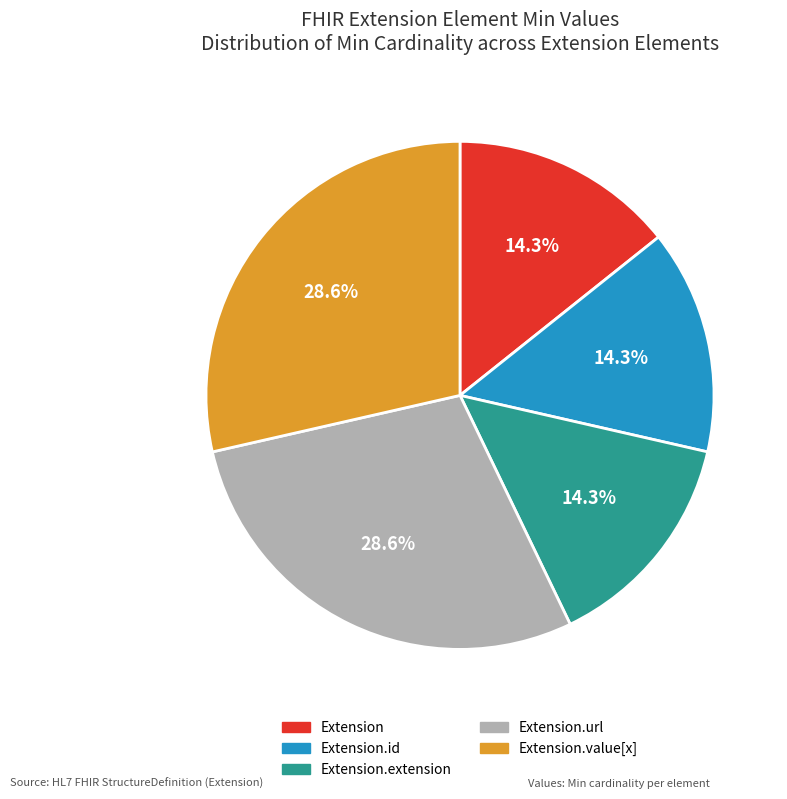

Is there any slice that represents more than half of the pie?

No